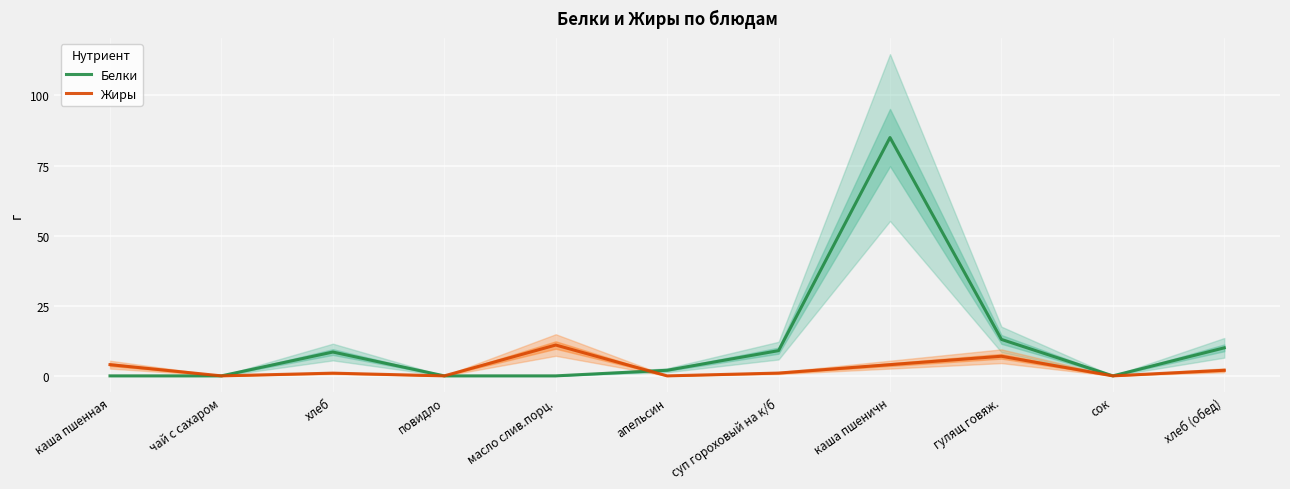

In Жиры, how many points are higher than both neighbors (excluding endpoints)?

3